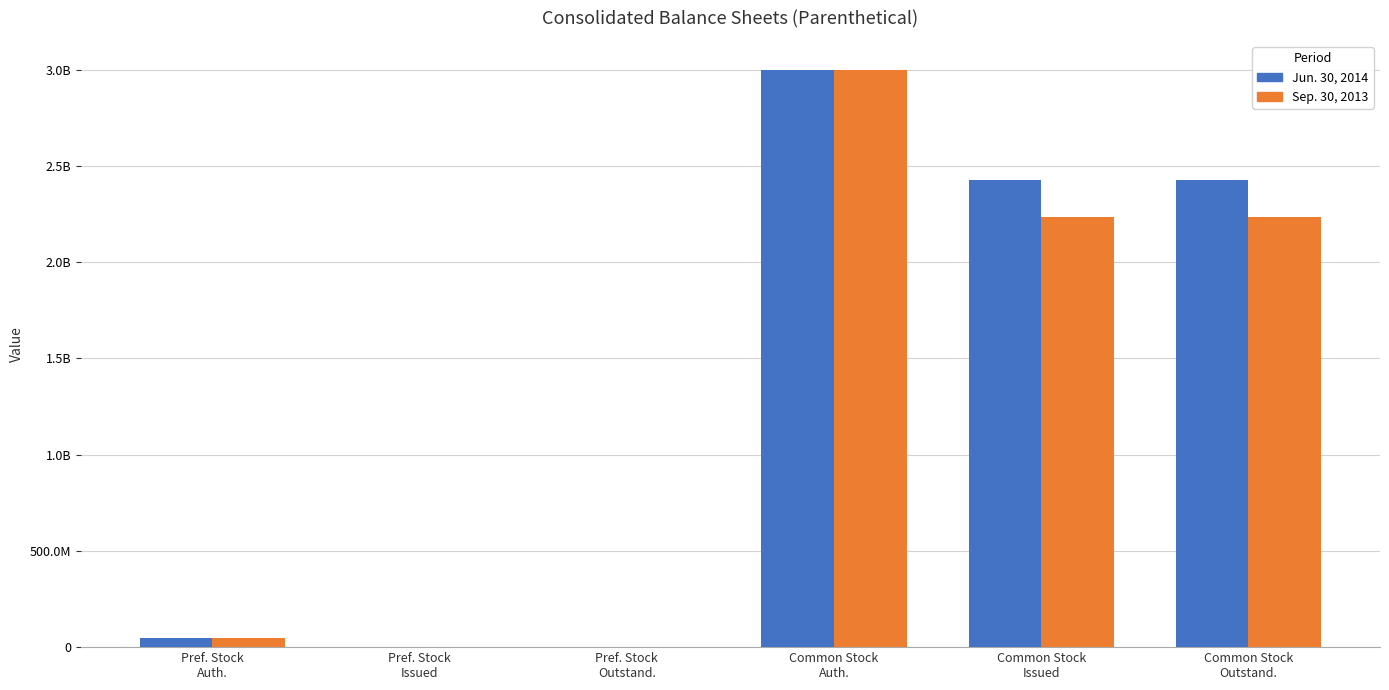

What is the minimum value for Jun. 30, 2014?

271145